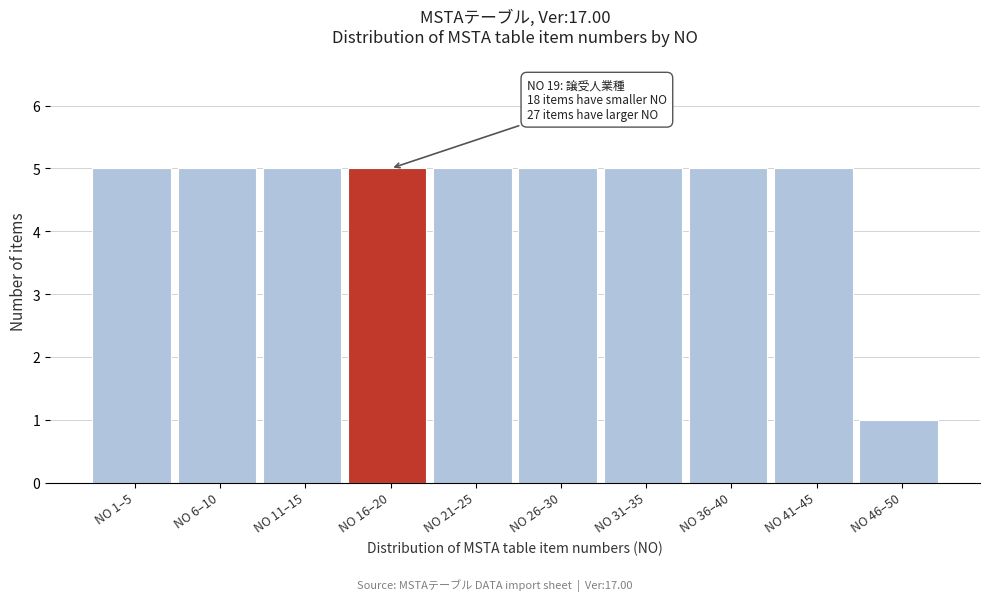

Reading left to right, list all the values displayed in this chart.

NO 1–5=5	NO 6–10=5	NO 11–15=5	NO 16–20=5	NO 21–25=5	NO 26–30=5	NO 31–35=5	NO 36–40=5	NO 41–45=5	NO 46–50=1